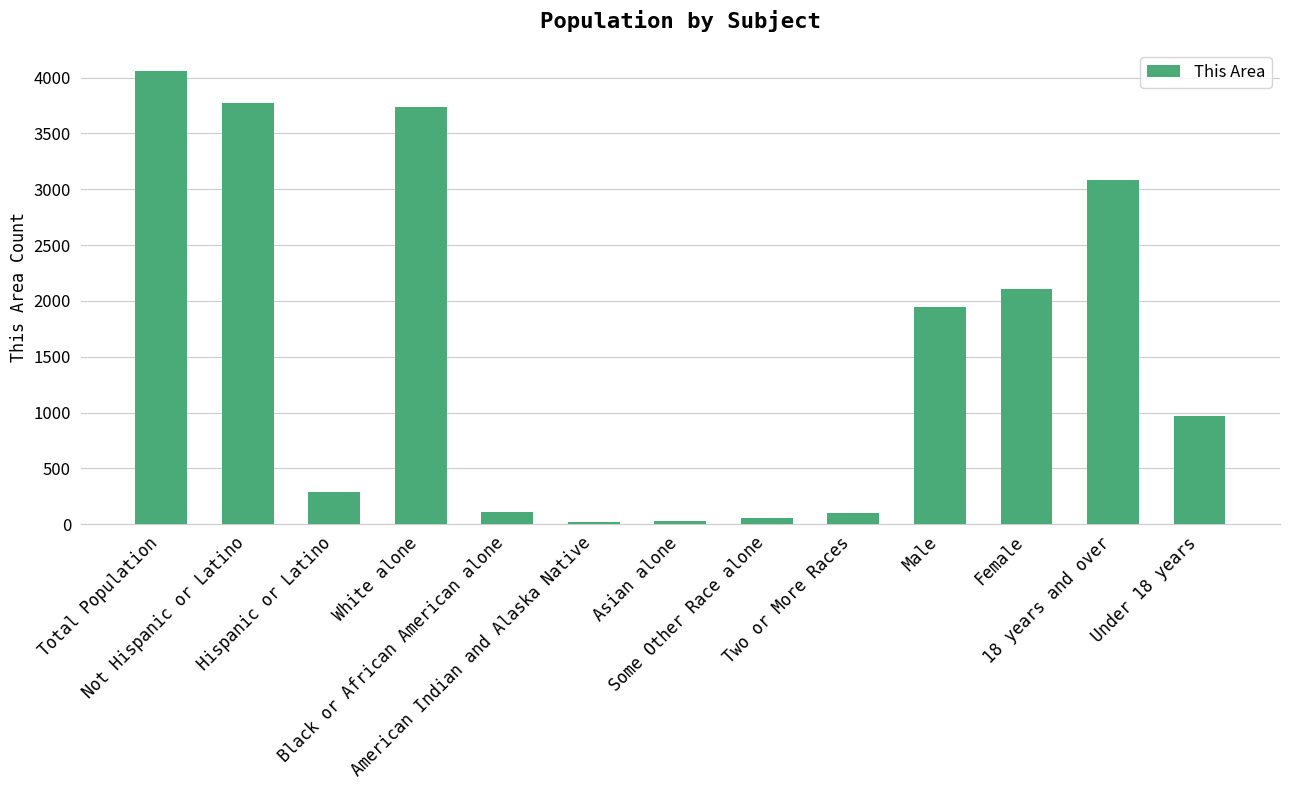

What is the greatest value displayed?

4054